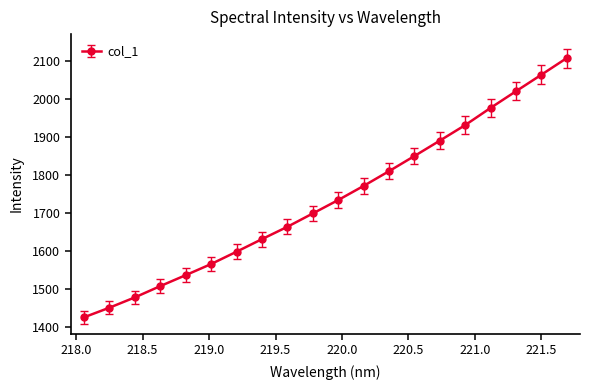

True or false: the data has more than 0 interior local peaks.

False